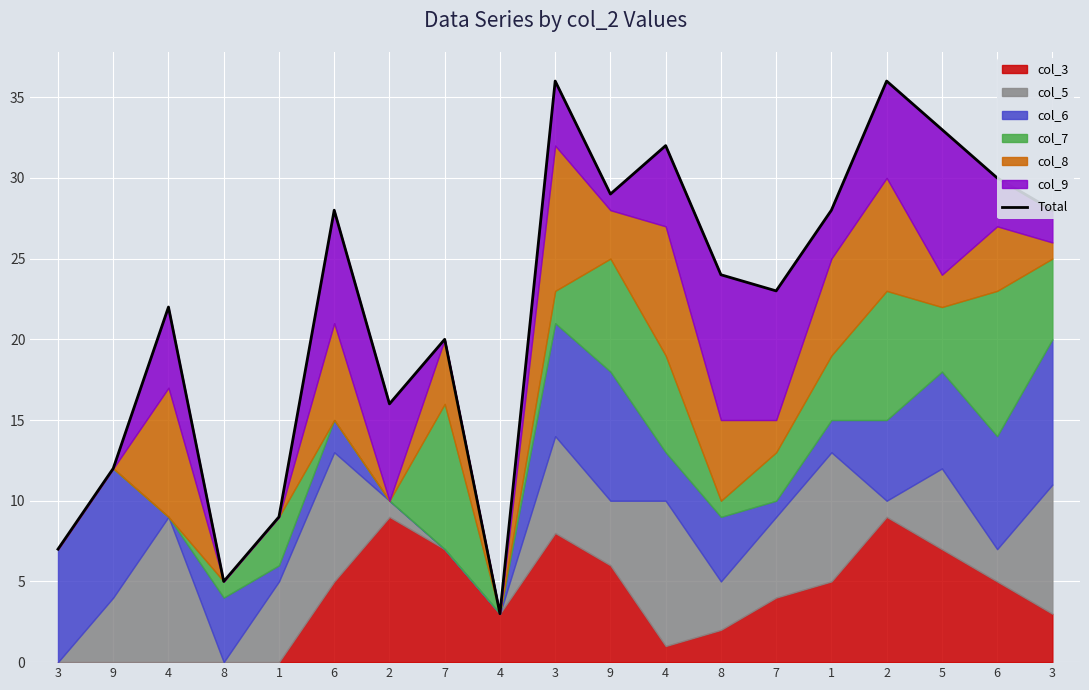

How many points are higher than both their immediate neighbors (excluding endpoints)?

6